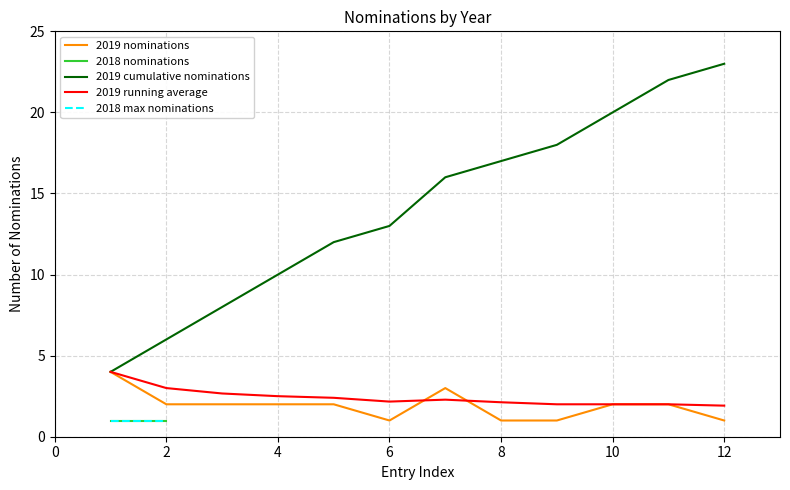

How many points are higher than both their immediate neighbors (excluding endpoints)?

1